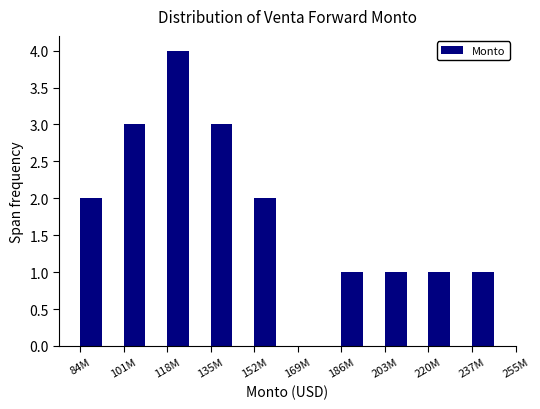

Reading left to right, extract all data points from this chart.

84M=2	101M=3	118M=4	135M=3	152M=2	169M=0	186M=1	203M=1	220M=1	237M=1